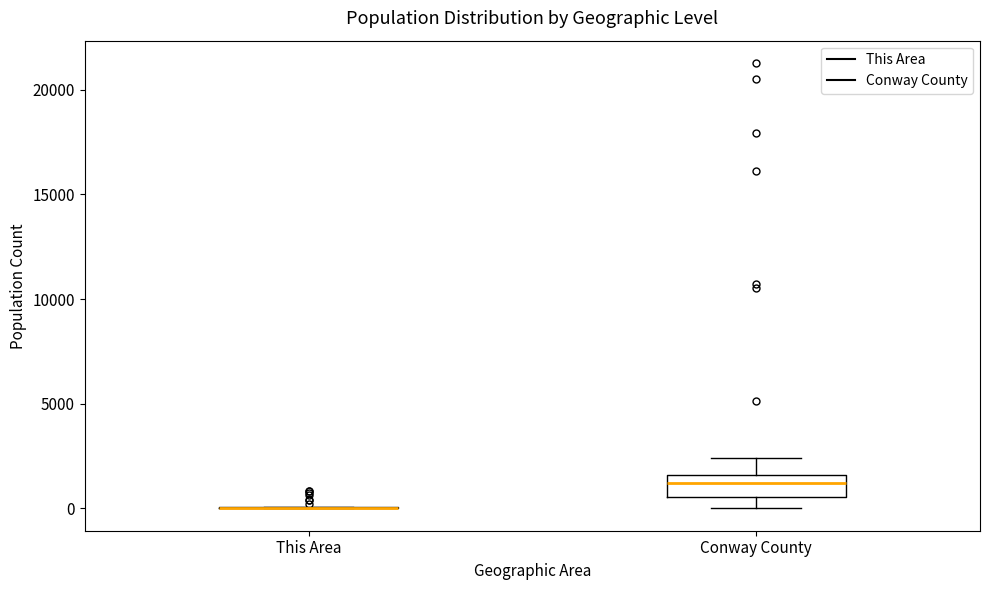

Which box is the tallest, from its lower edge to its upper edge?

Conway County